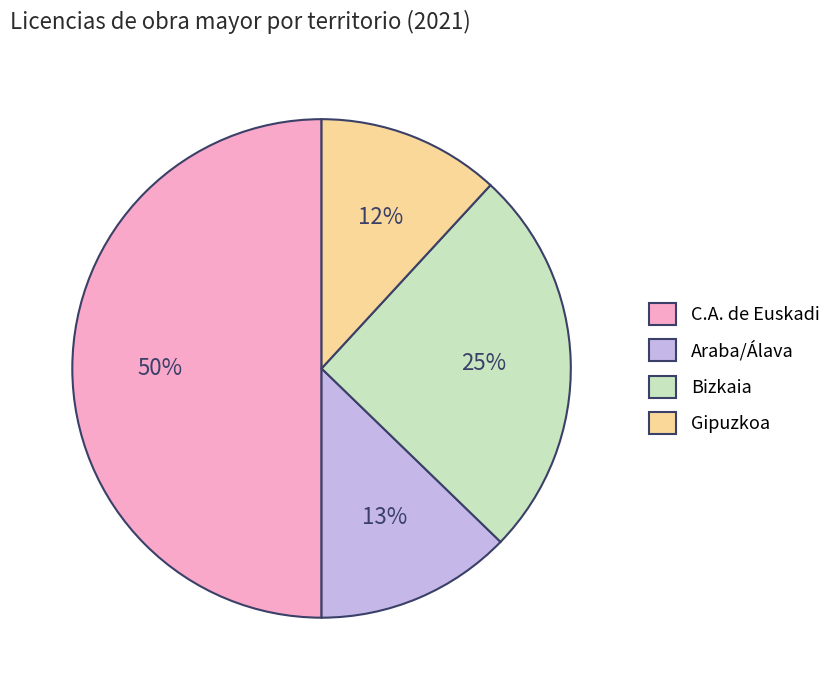

To the nearest percent, what is the average slice percentage?

25%